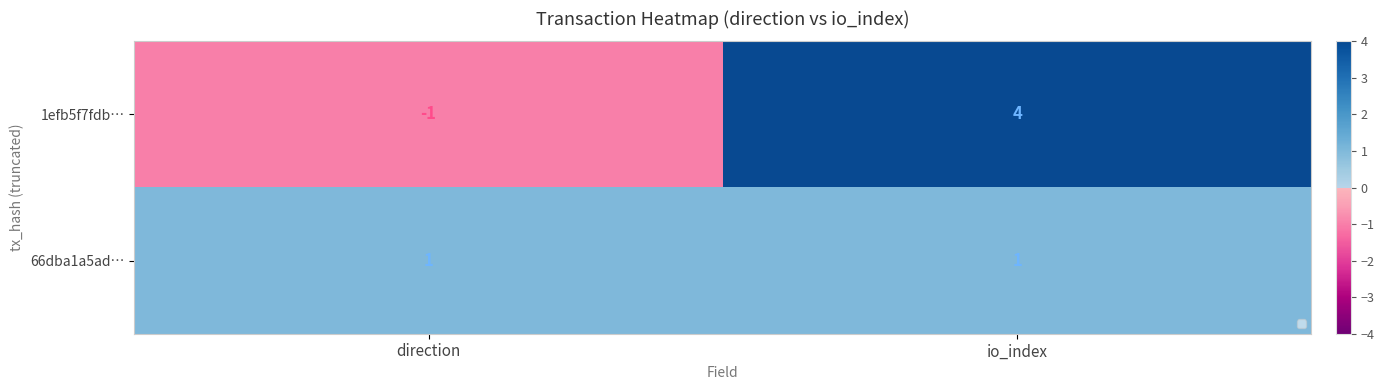

What is the sum of all 66dba1a5ad… values?

2